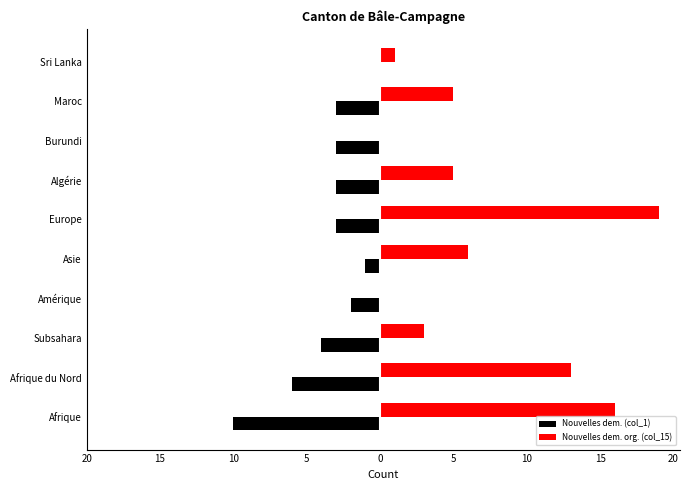

What are all the series names shown in the legend?

Nouvelles dem. (col_1), Nouvelles dem. org. (col_15)